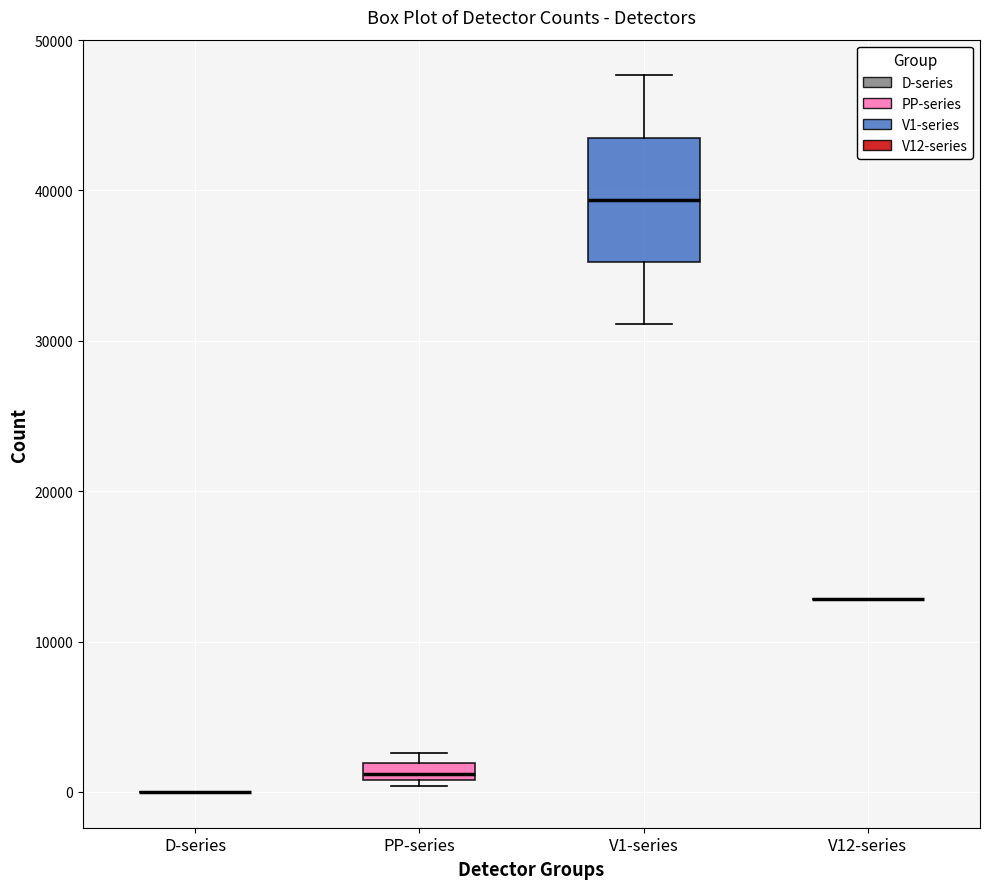

Which box is the tallest, from its lower edge to its upper edge?

V1-series